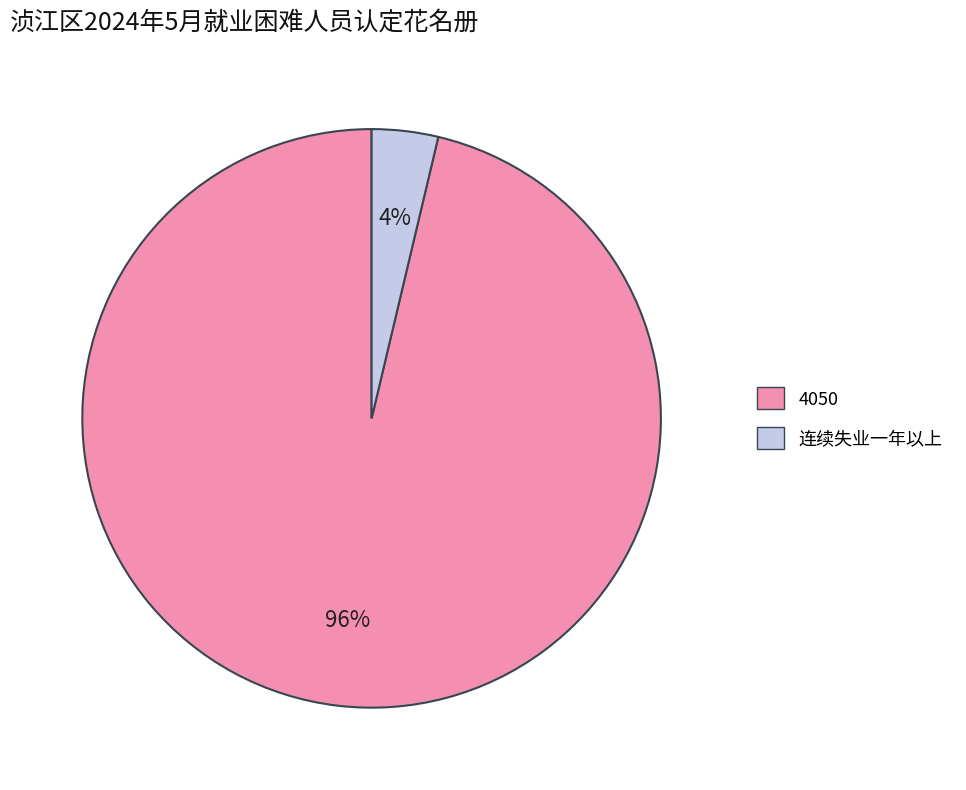

Do 4050 and 连续失业一年以上 together represent more than half of the pie?

Yes